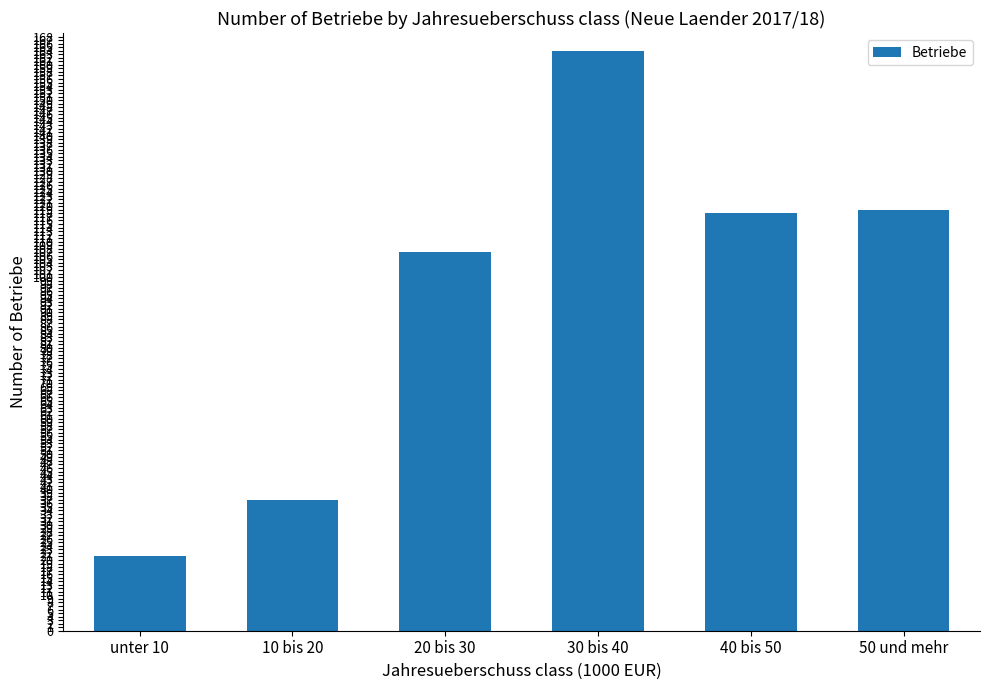

Read the value at 30 bis 40.

164